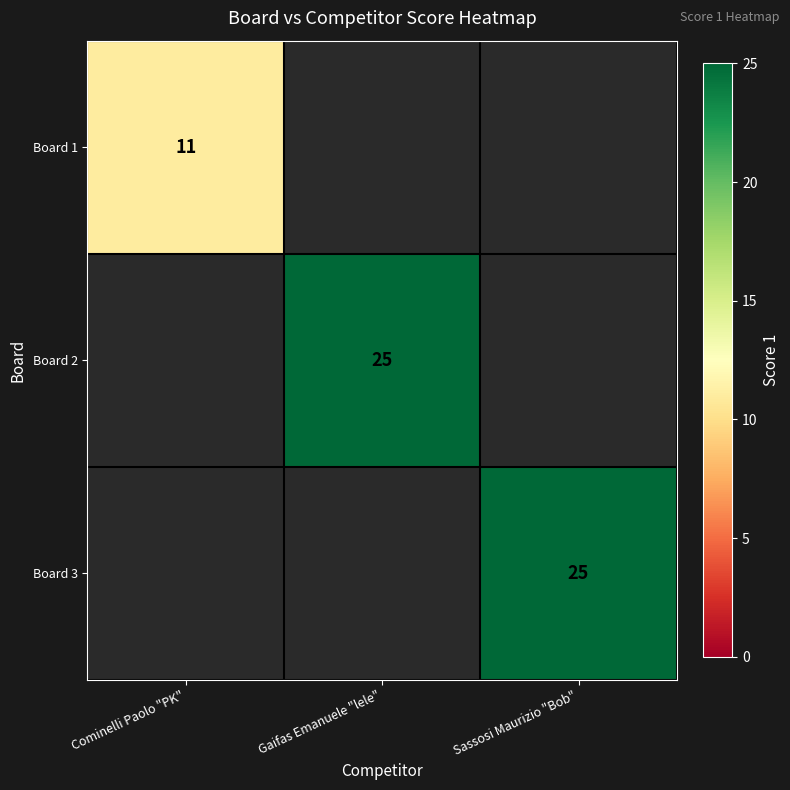

The value of Board 3 at Sassosi Maurizio "Bob" is 37. True or false?

False